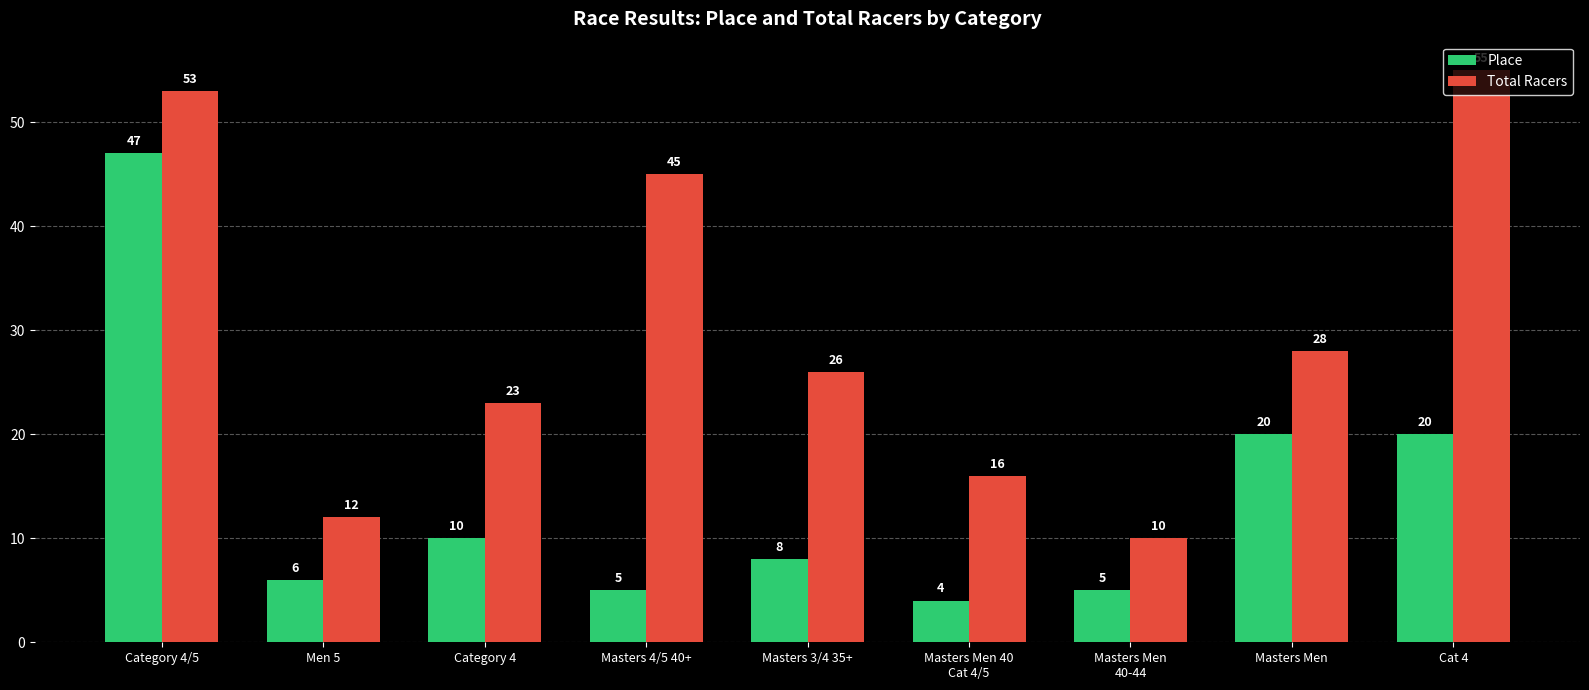

Which series has the largest range (max minus min)?

Total Racers